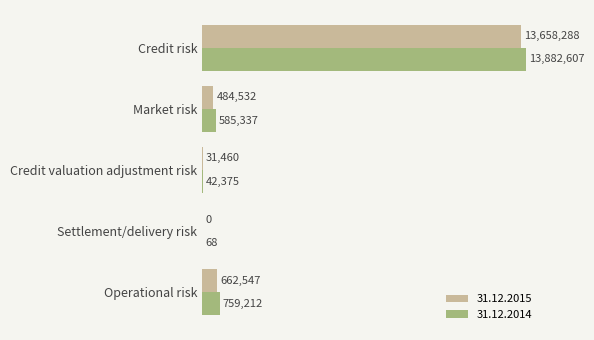

What is the maximum value shown in the chart?

13882607